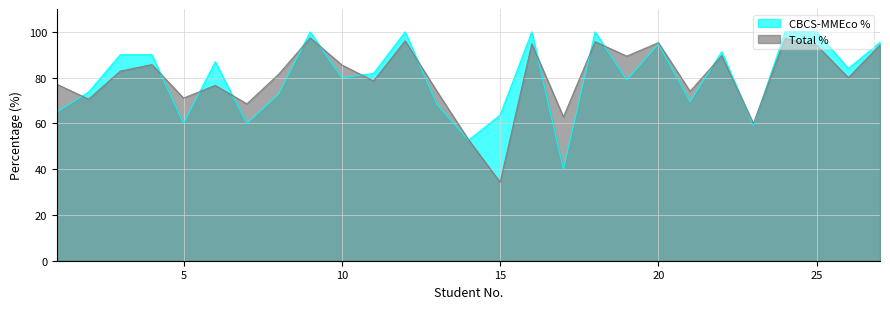

What is the maximum value shown in the chart?

100.0